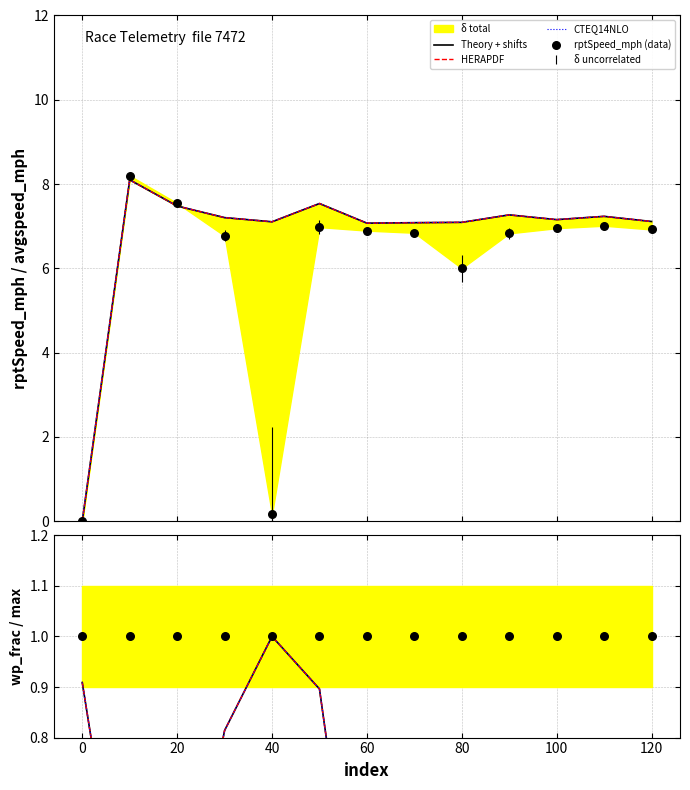

Which series reaches the maximum Y coordinate?

rptSpeed_mph (data)